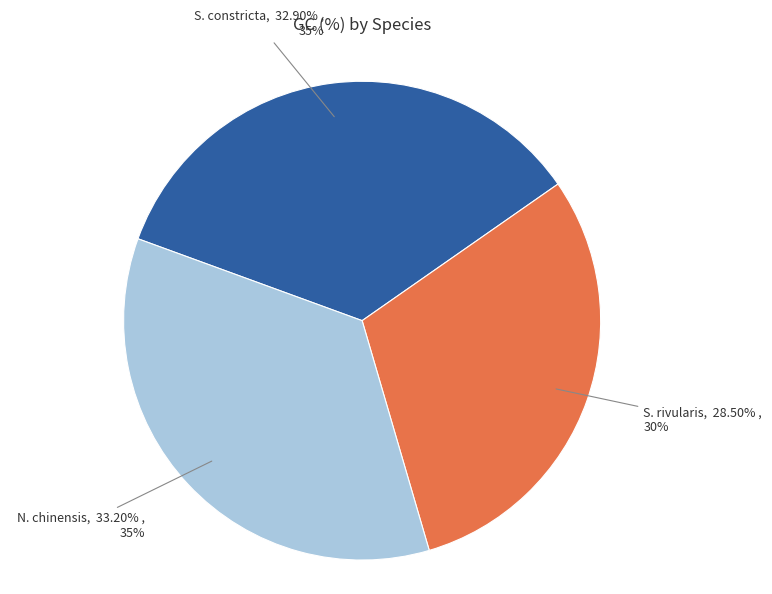

What percentage is the N. chinensis slice, to the nearest percent?

35%